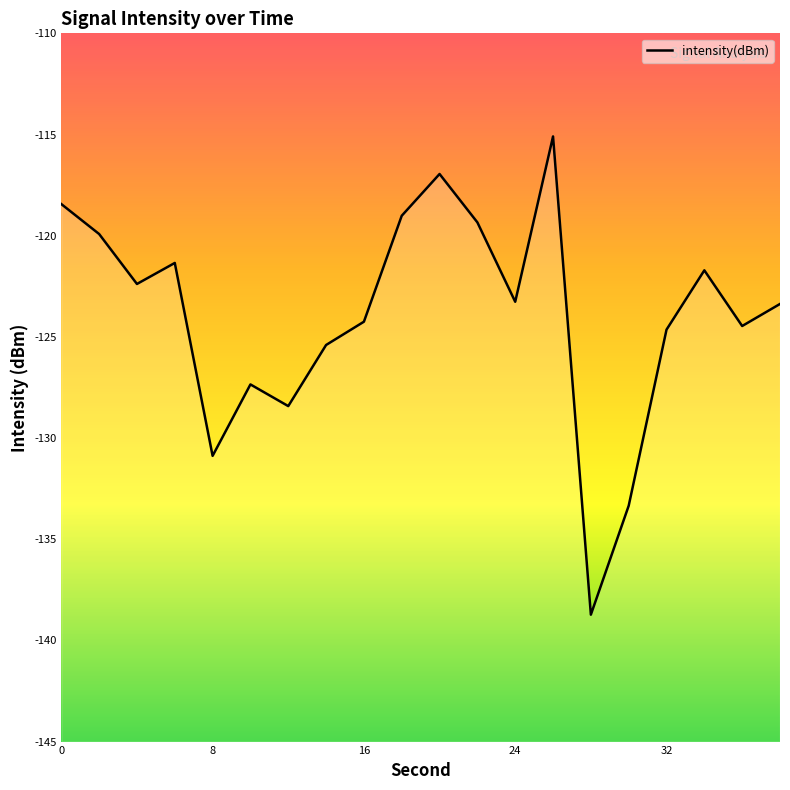

What is the difference between the maximum and minimum values?

23.6